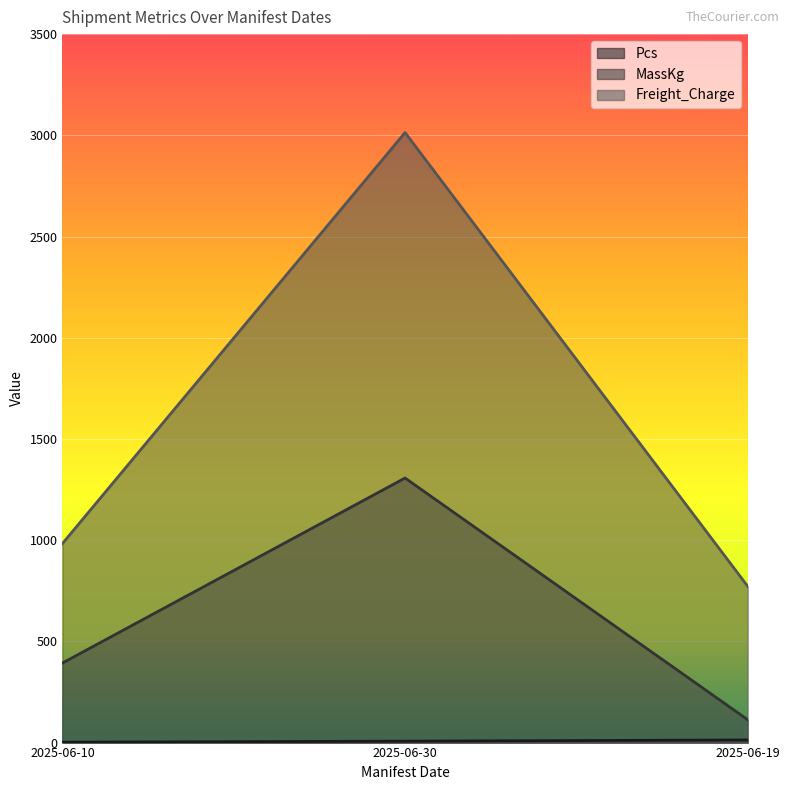

What is the average value of the Freight_Charge series?

1589.7